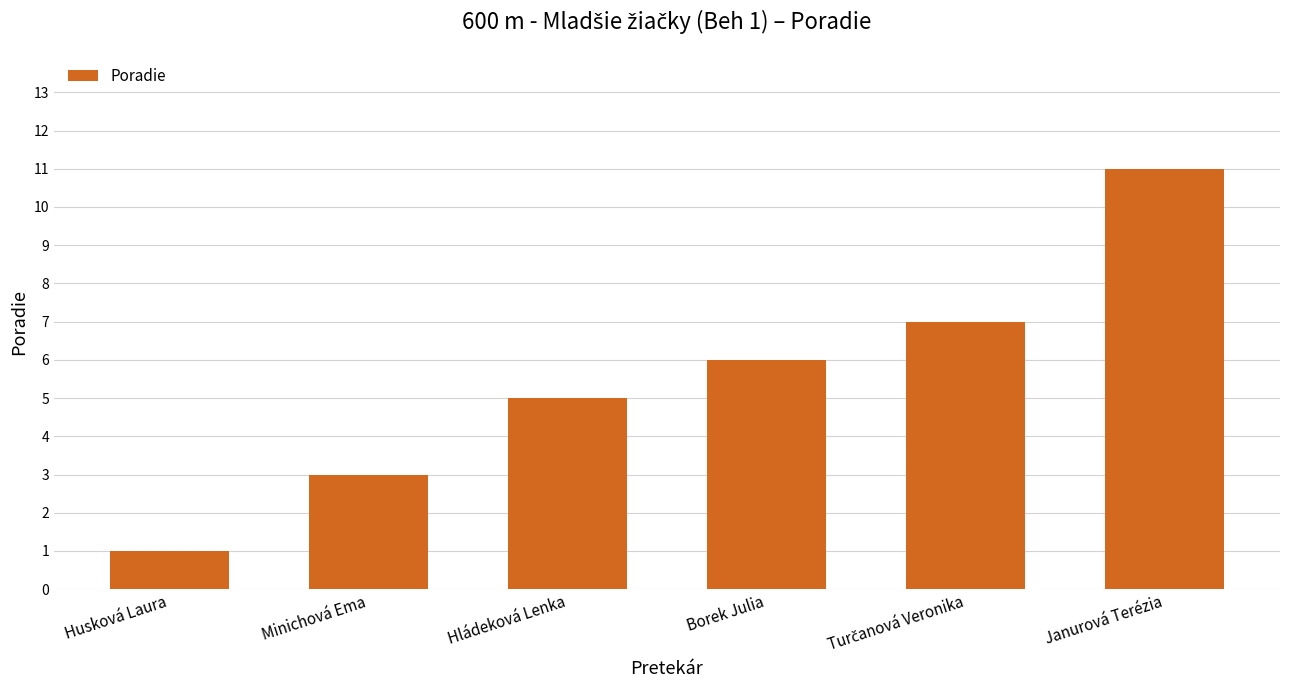

What is the difference between the maximum and second lowest values?

8